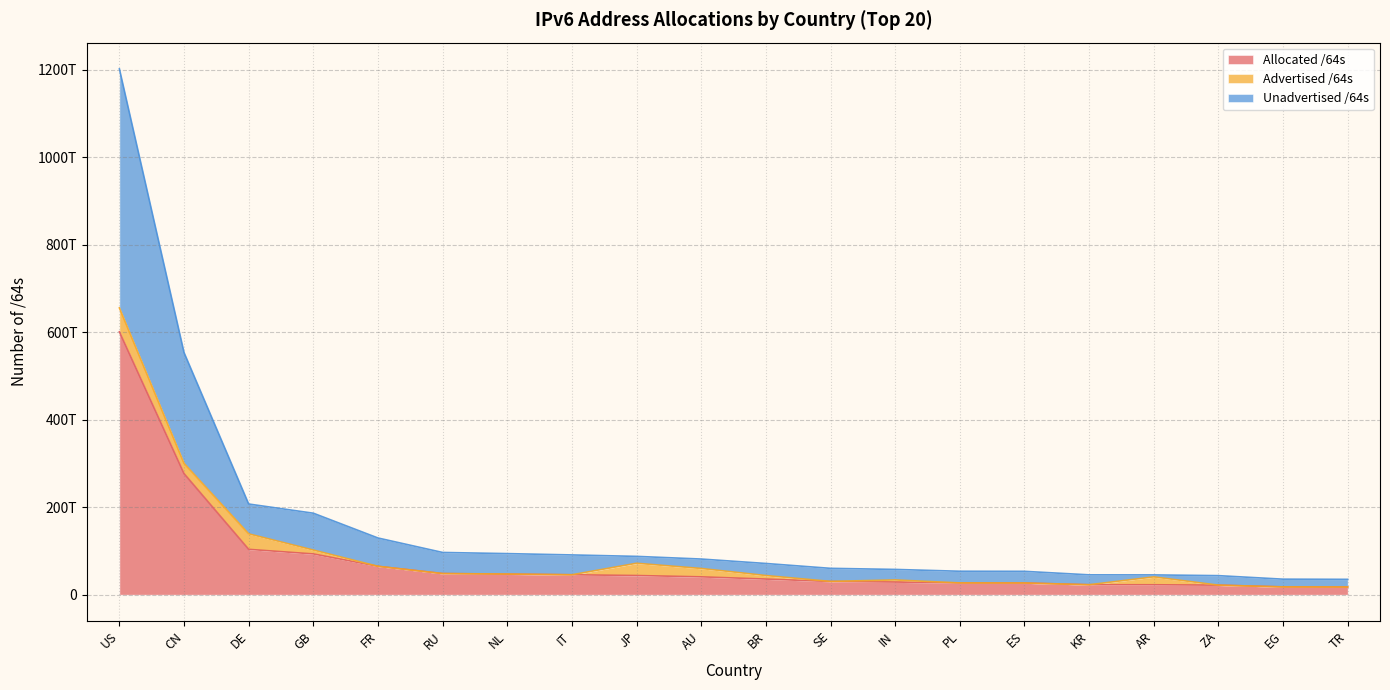

What are all the series names shown in the legend?

Allocated /64s, Advertised /64s, Unadvertised /64s